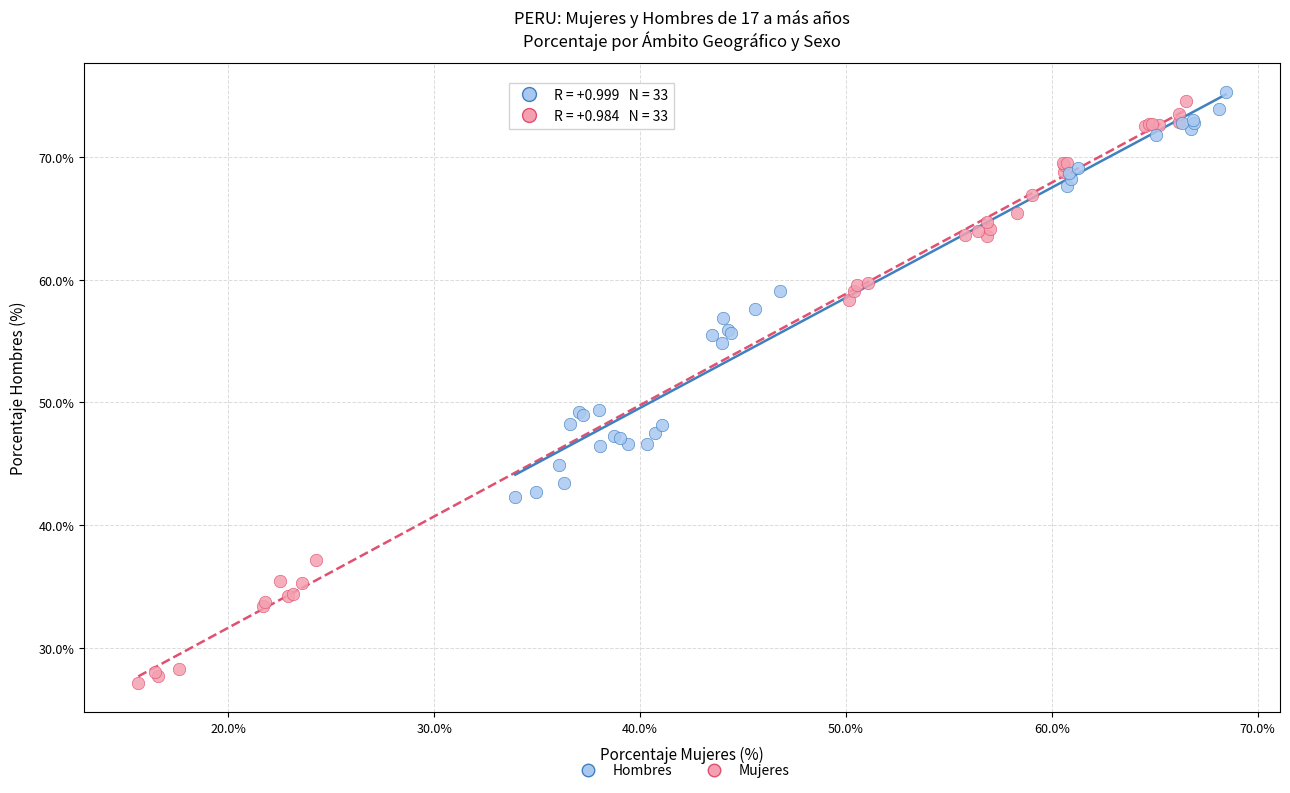

Which series reaches the minimum Y coordinate?

Mujeres